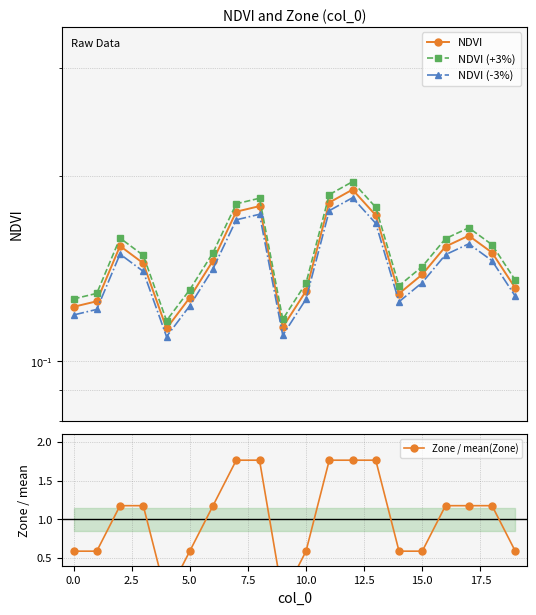

Count the number of categories in the chart.

20